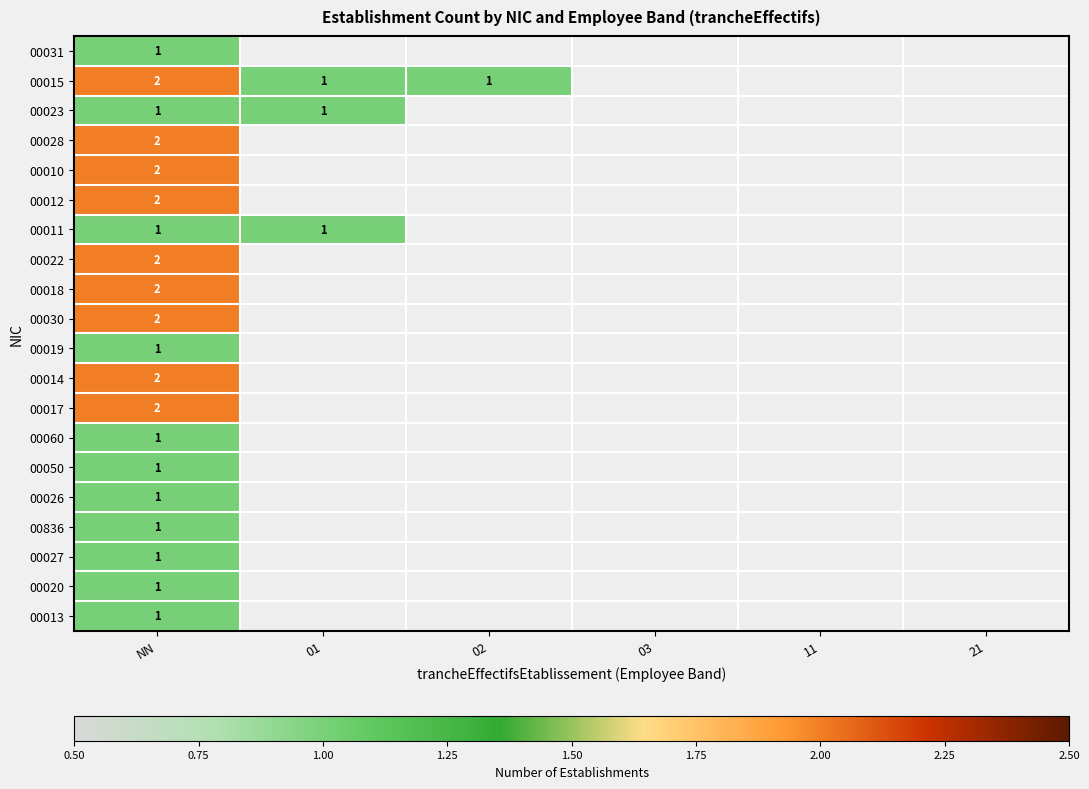

Is it true that 00030 equals 0 at NN?

False